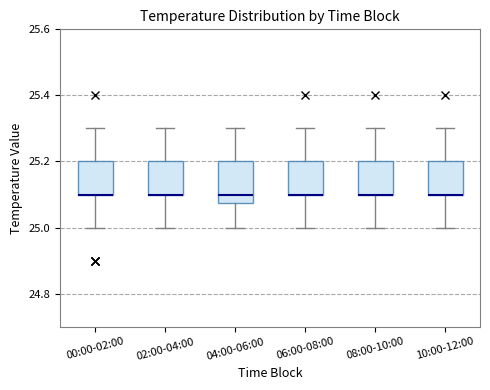

Reading left to right, read every box against the y-axis: the position of its median line, the range the box covers, and the ends of its whiskers. The values are not printed on the chart, so give them approximately, as read against the axis.

00:00-02:00: median 25.10 (drawn on the box's lower edge), box 25.10 to 25.20, whiskers 25.00 to 25.30
02:00-04:00: median 25.10 (drawn on the box's lower edge), box 25.10 to 25.20, whiskers 25.00 to 25.30
04:00-06:00: median 25.10, box 25.08 to 25.20, whiskers 25.00 to 25.30
06:00-08:00: median 25.10 (drawn on the box's lower edge), box 25.10 to 25.20, whiskers 25.00 to 25.30
08:00-10:00: median 25.10 (drawn on the box's lower edge), box 25.10 to 25.20, whiskers 25.00 to 25.30
10:00-12:00: median 25.10 (drawn on the box's lower edge), box 25.10 to 25.20, whiskers 25.00 to 25.30